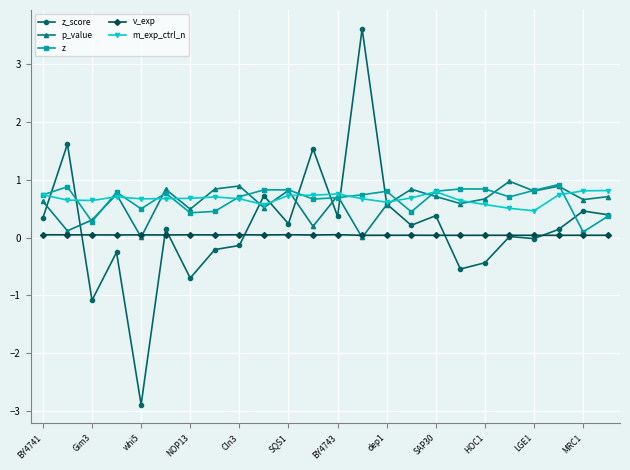

Which series has the largest range (max minus min)?

z_score